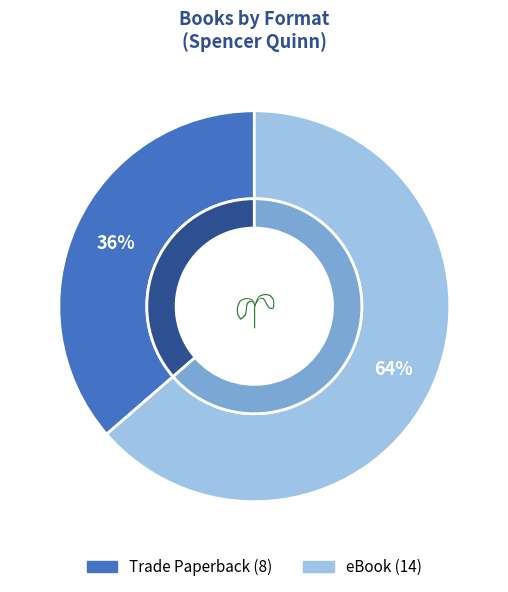

Which has a higher value, eBook or Trade Paperback?

eBook